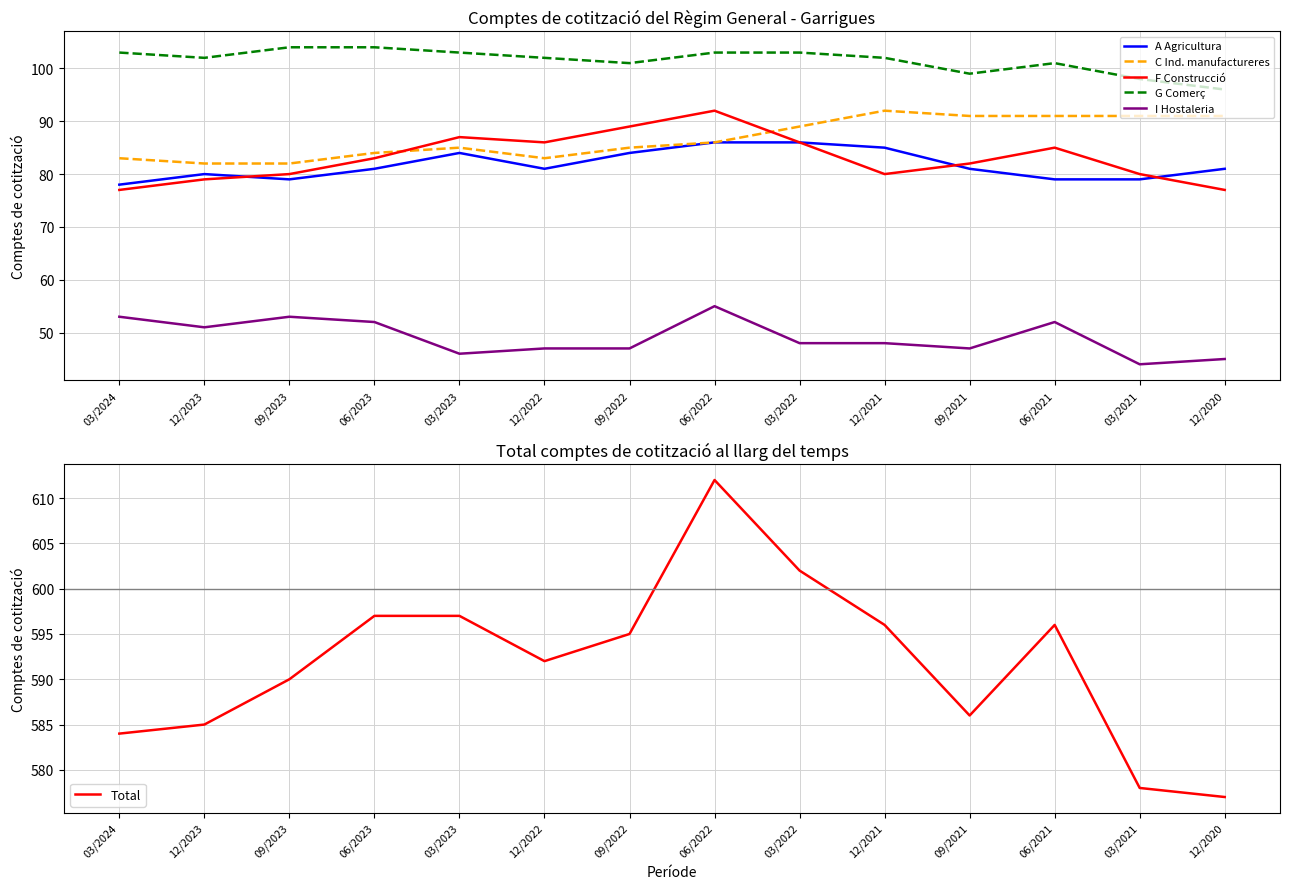

What is the label of the 11th point from the right?

06/2023